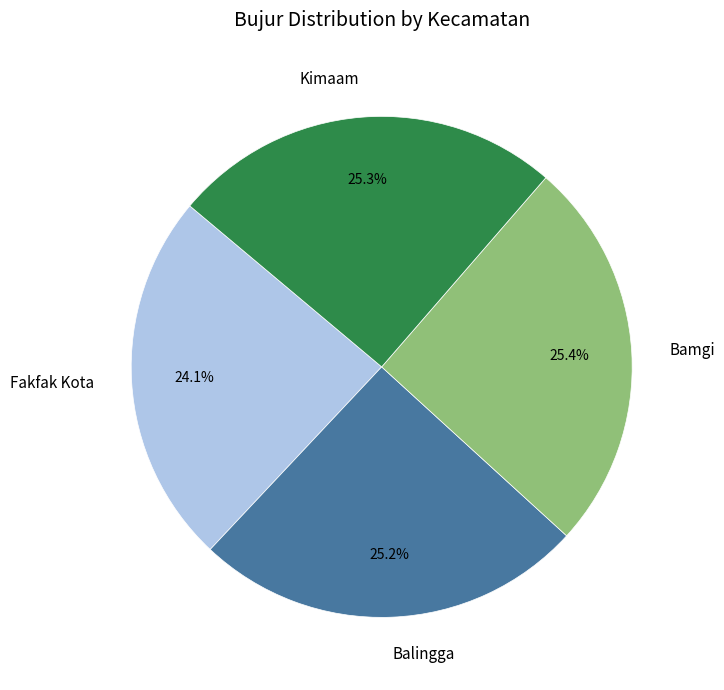

To the nearest percent, what is the difference between the largest and smallest slice percentages?

1%